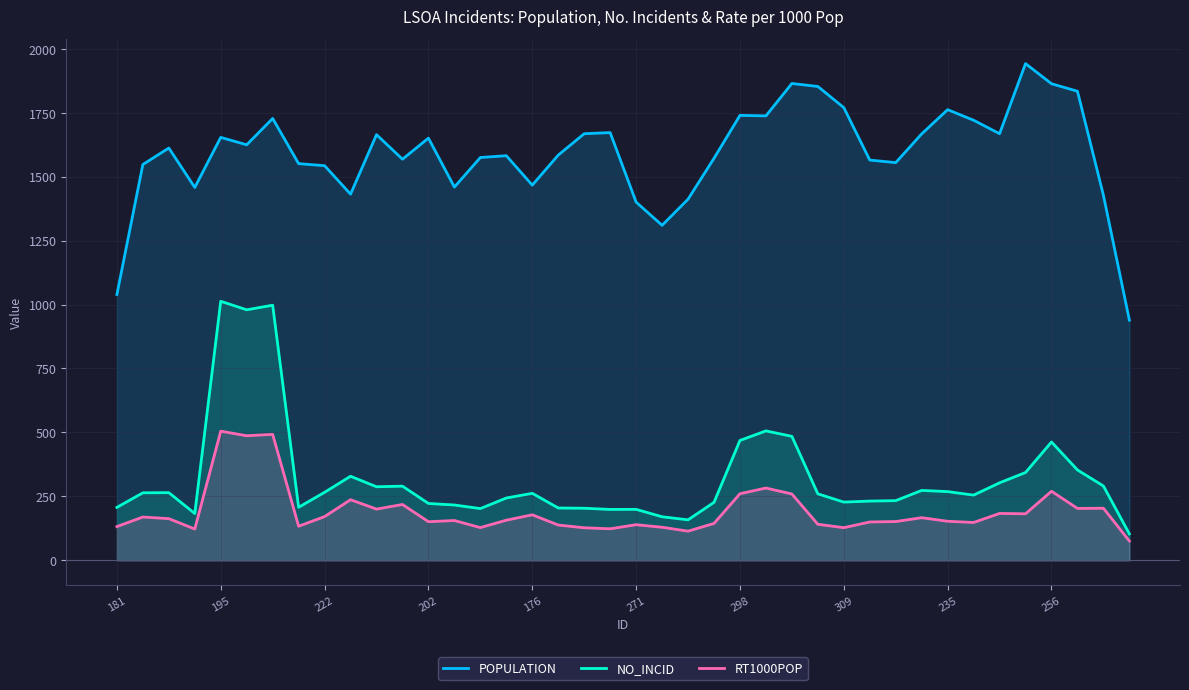

True or false: NO_INCID and POPULATION cross at least once.

False